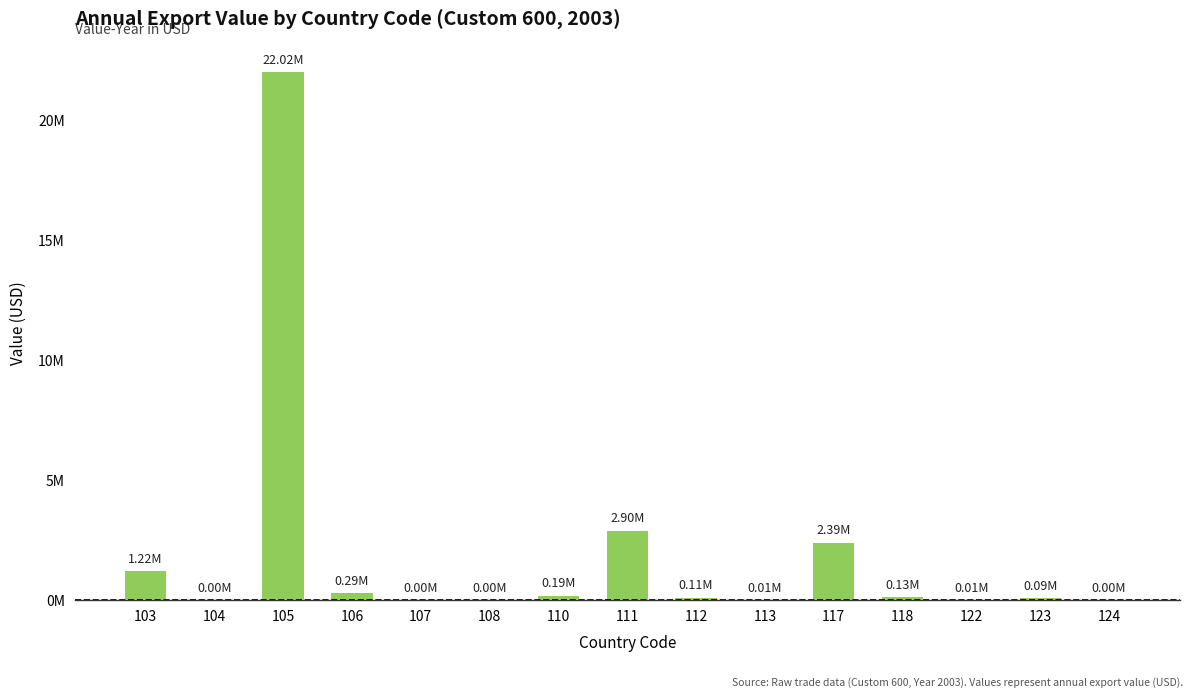

Are the bars horizontal?

No